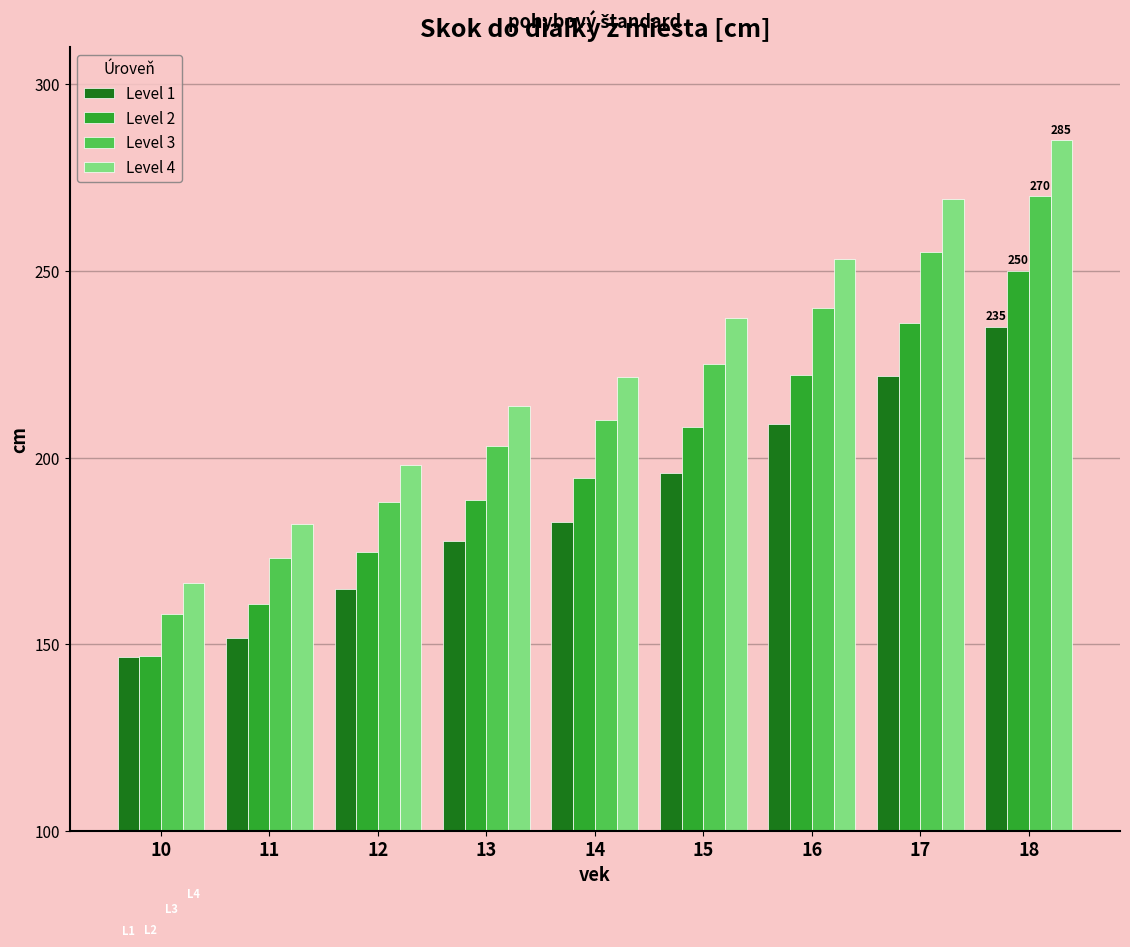

Reading left to right, what are all the values shown in this chart?

Level 1: 146.6	151.6	164.7	177.7	182.8	195.8	208.9	221.9	235.0
Level 2: 146.9	160.8	174.7	188.5	194.4	208.3	222.2	236.1	250.0
Level 3: 158.0	173.0	188.0	203.0	210.0	225.0	240.0	255.0	270.0
Level 4: 166.3	182.2	198.0	213.8	221.7	237.5	253.3	269.2	285.0